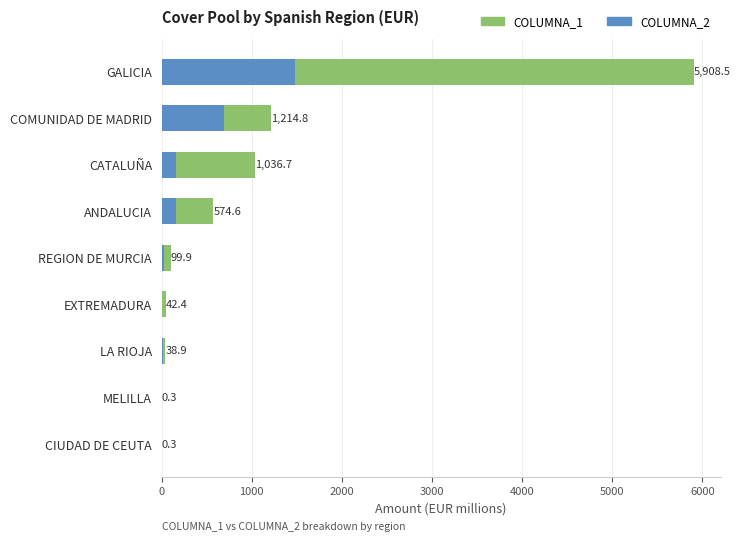

List the series in order of their peak value, lowest first.

COLUMNA_2, COLUMNA_1